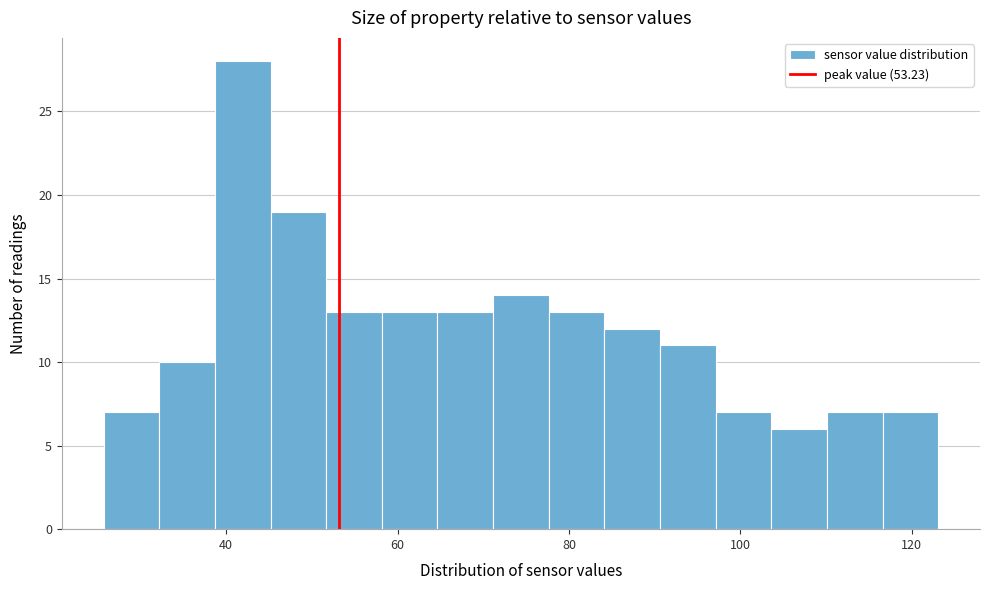

Read against the x-axis, roughly where is the centre of the tallest bar?

42